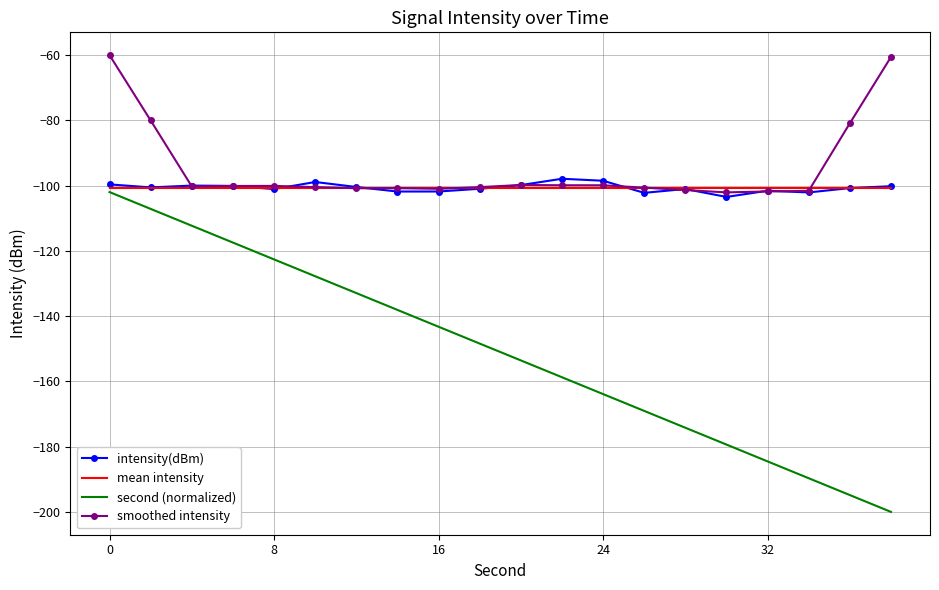

What is the minimum value for intensity(dBm)?

-103.5